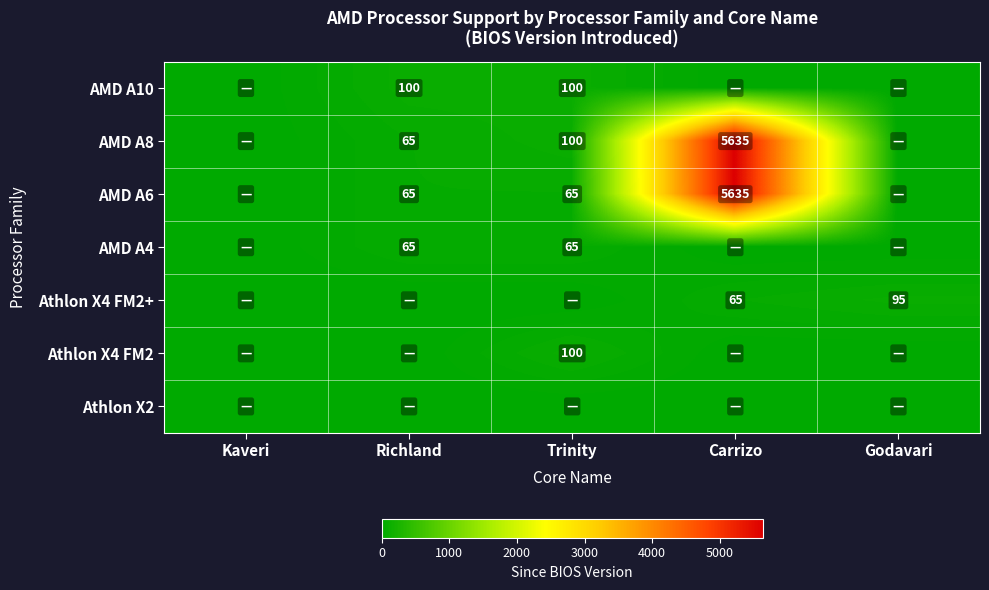

The value of Athlon X4 FM2+ at Godavari is 152. True or false?

False